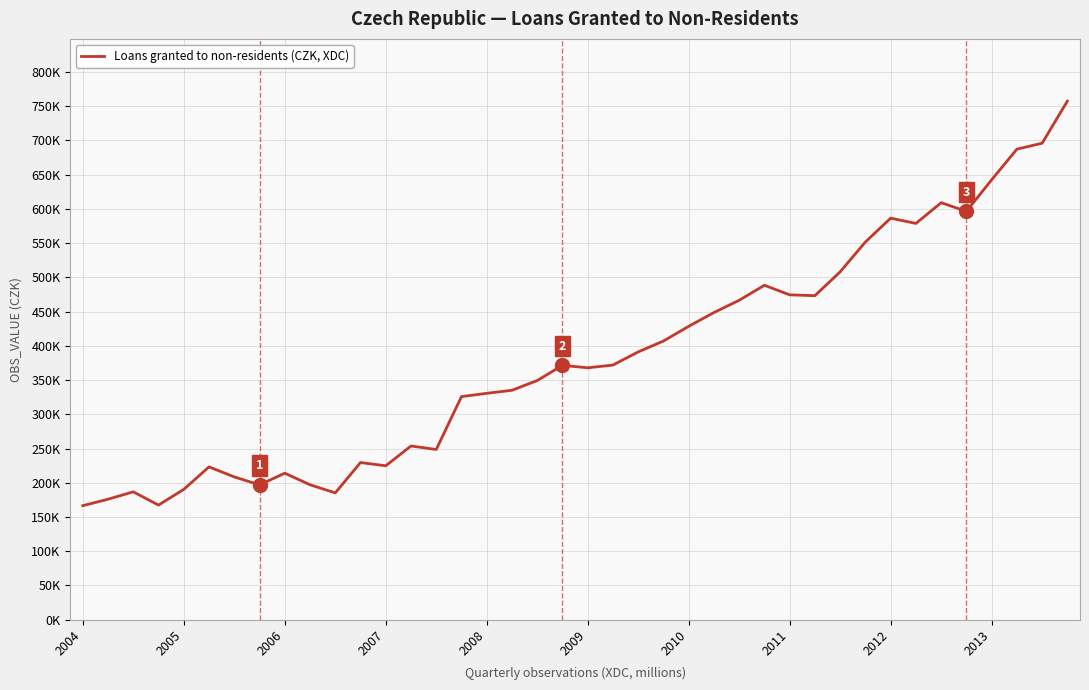

At which label does the data first exceed 371464?

21